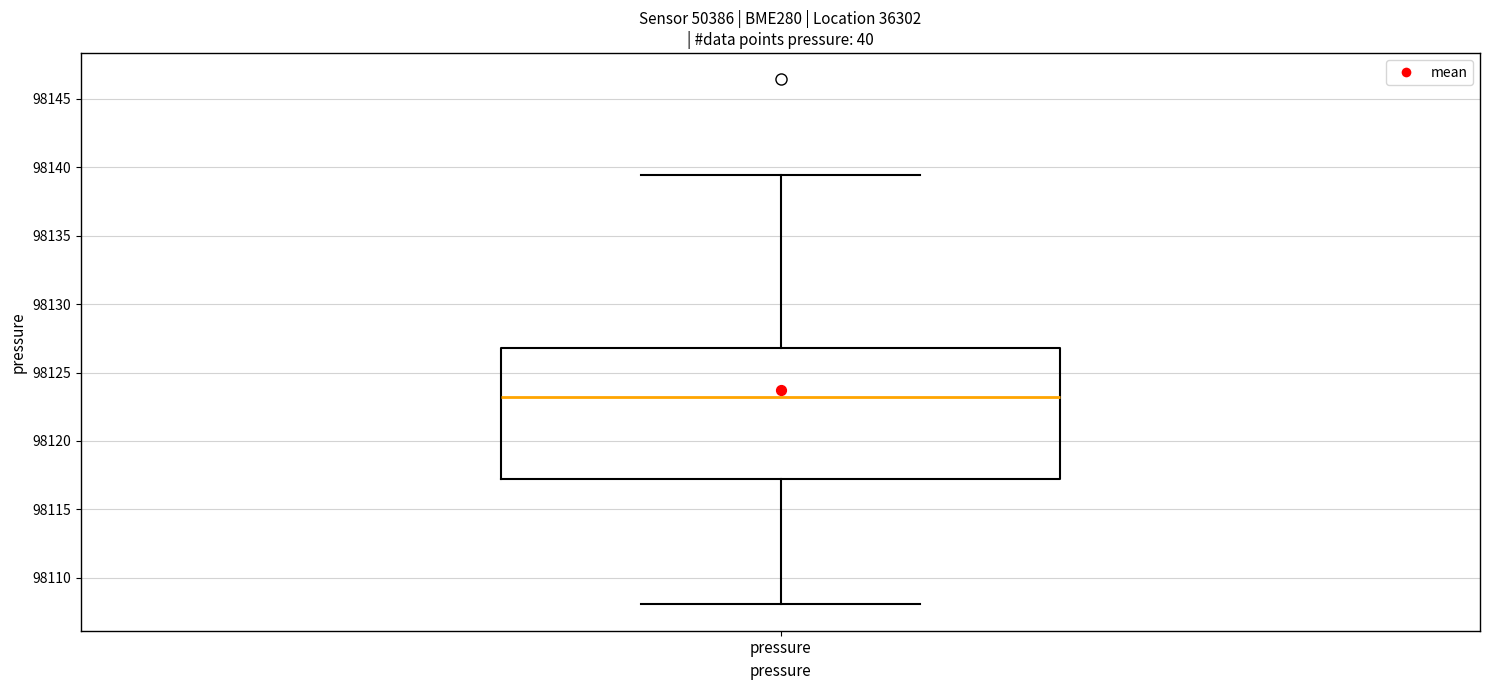

Transcribe this box plot: give where the median line is, the range the box spans, and where the two whiskers end, as read against the y-axis. The values are not printed on the chart, so give them approximately, as read against the axis.

median 98123.0, box 98117.5 to 98127.0, whiskers 98108.0 to 98139.5